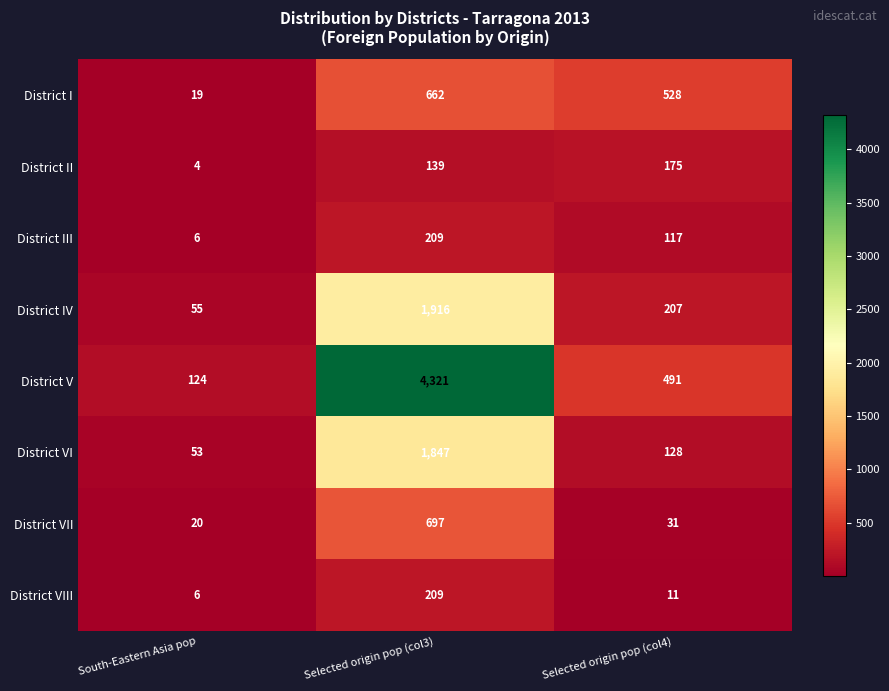

Reading left to right, extract all data points from this chart.

District I: South-Eastern Asia pop=19	Selected origin pop (col3)=662	Selected origin pop (col4)=528
District II: South-Eastern Asia pop=4	Selected origin pop (col3)=139	Selected origin pop (col4)=175
District III: South-Eastern Asia pop=6	Selected origin pop (col3)=209	Selected origin pop (col4)=117
District IV: South-Eastern Asia pop=55	Selected origin pop (col3)=1916	Selected origin pop (col4)=207
District V: South-Eastern Asia pop=124	Selected origin pop (col3)=4321	Selected origin pop (col4)=491
District VI: South-Eastern Asia pop=53	Selected origin pop (col3)=1847	Selected origin pop (col4)=128
District VII: South-Eastern Asia pop=20	Selected origin pop (col3)=697	Selected origin pop (col4)=31
District VIII: South-Eastern Asia pop=6	Selected origin pop (col3)=209	Selected origin pop (col4)=11